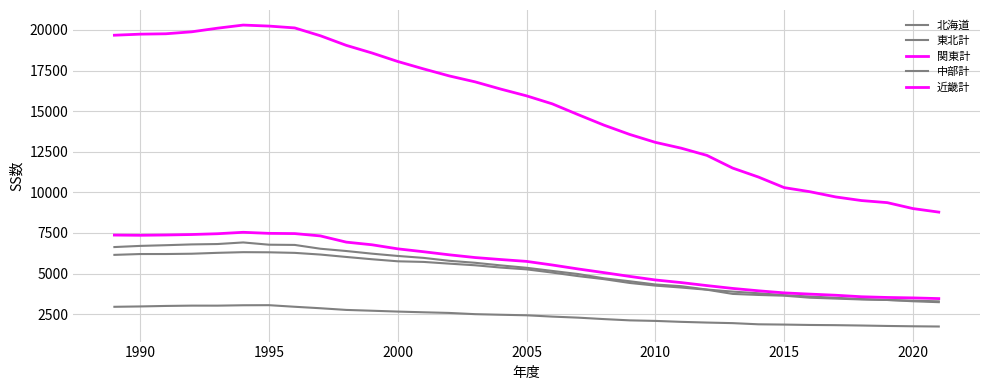

Which series has the largest total across all categories?

関東計